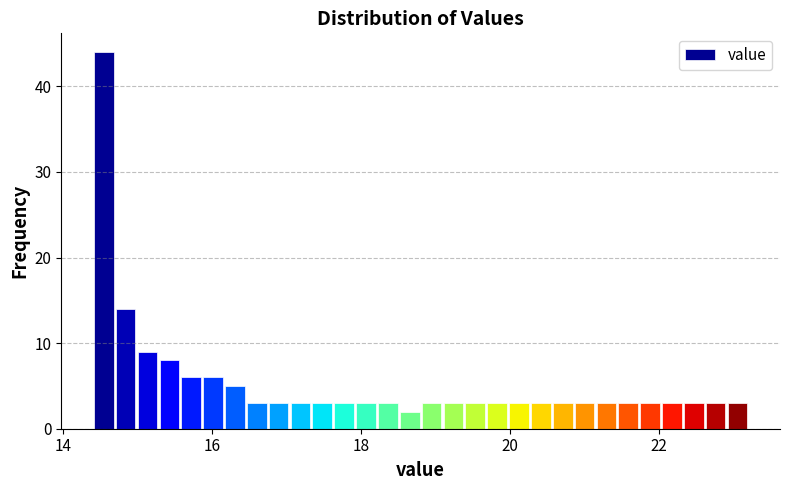

Read against the x-axis, roughly where is the centre of the tallest bar?

14.6